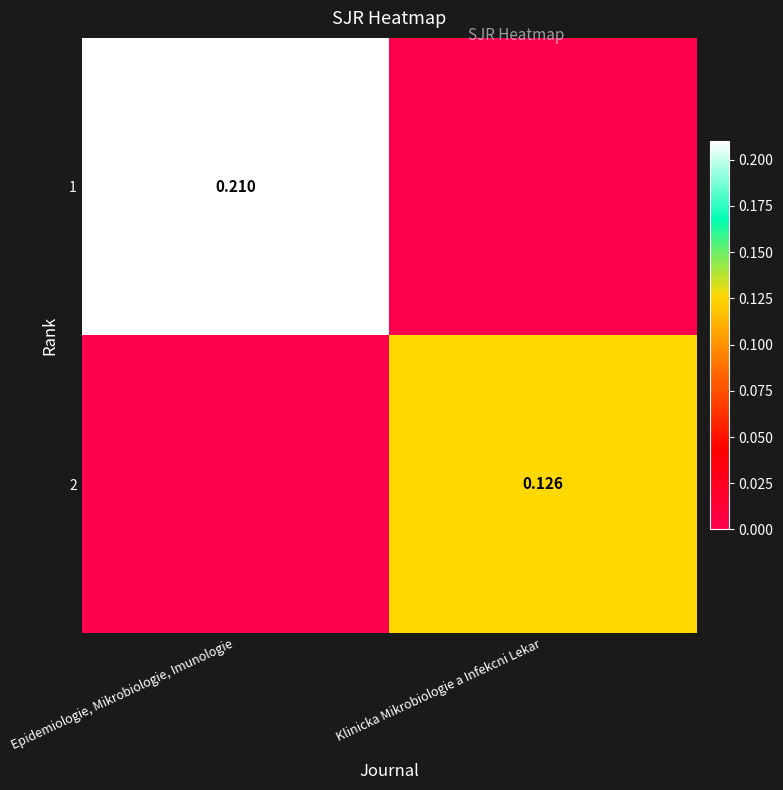

At how many categories does at least one series exceed 0?

2